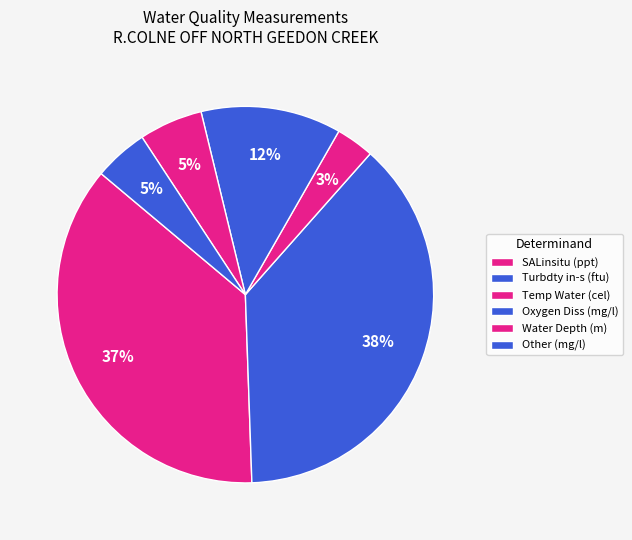

Count the number of slices in the pie.

6